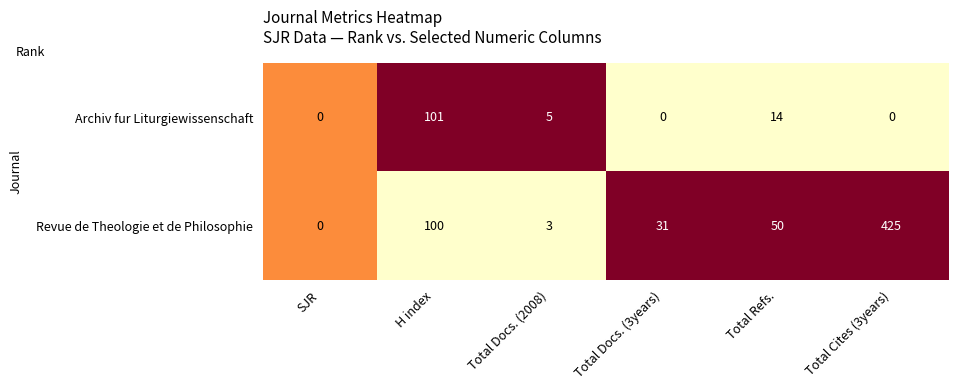

What is the sum of all Revue de Theologie et de Philosophie values?

609